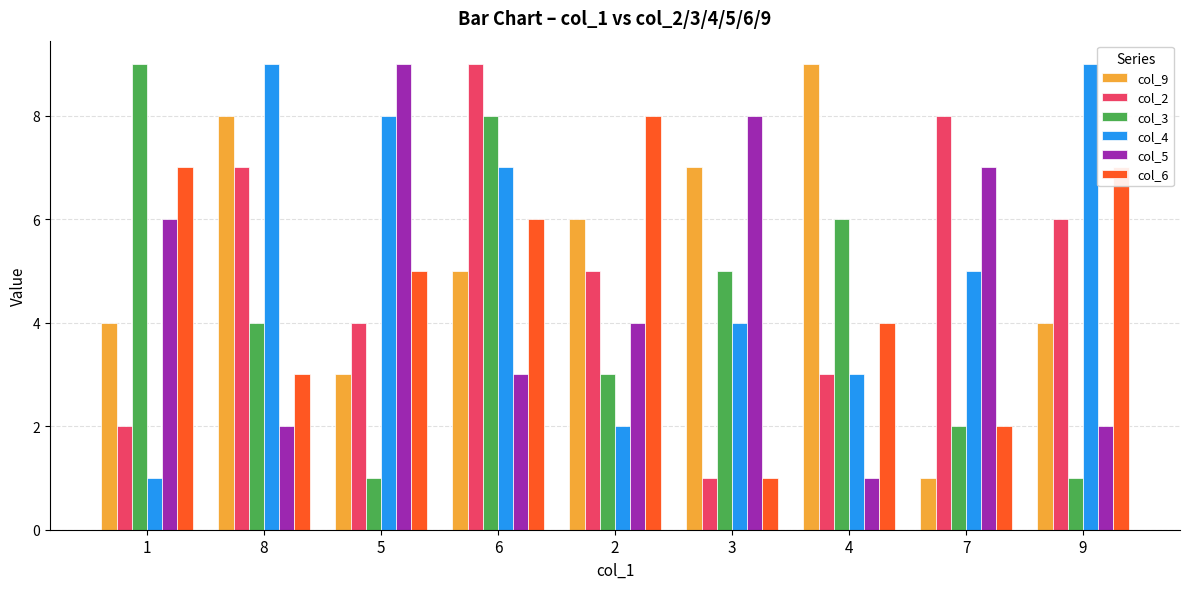

What is the label of the 4th bar from the right?

3